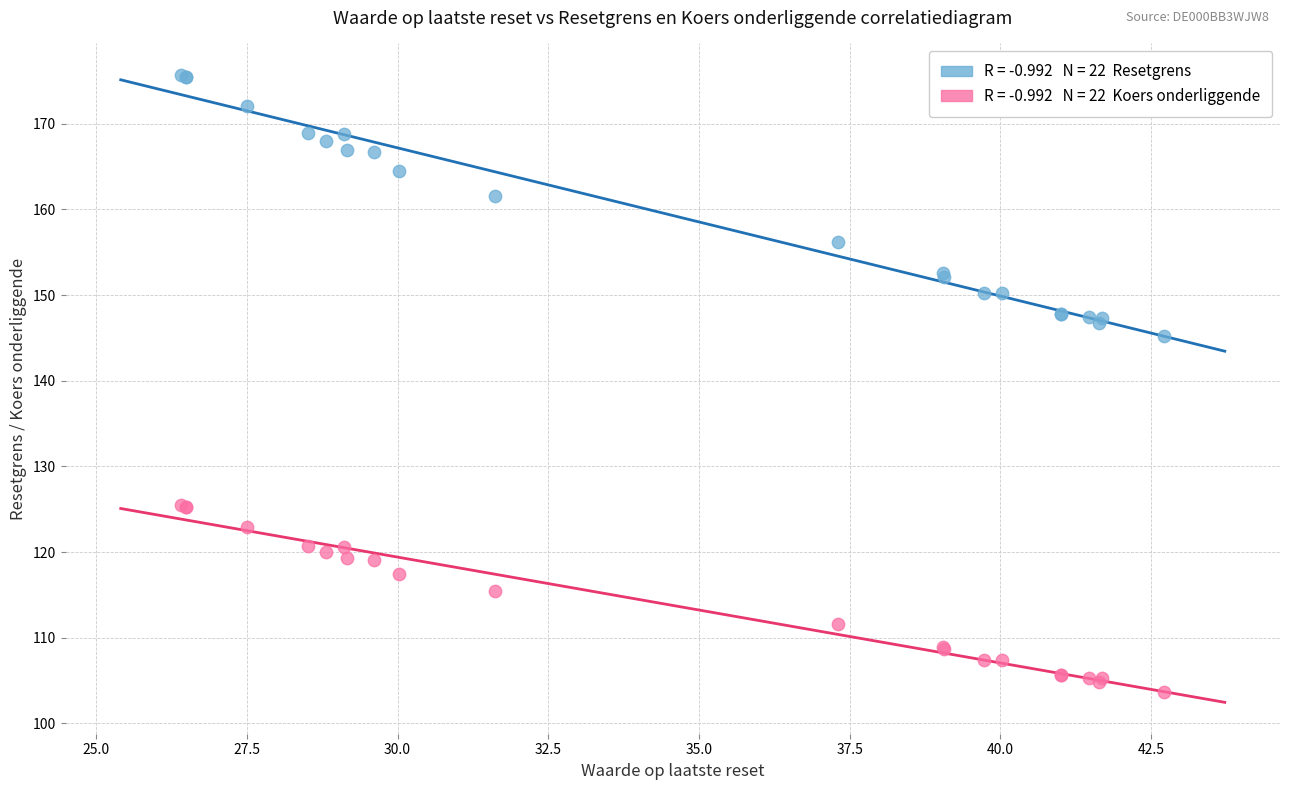

Across all series, what Y value is closest to 139?

145.2